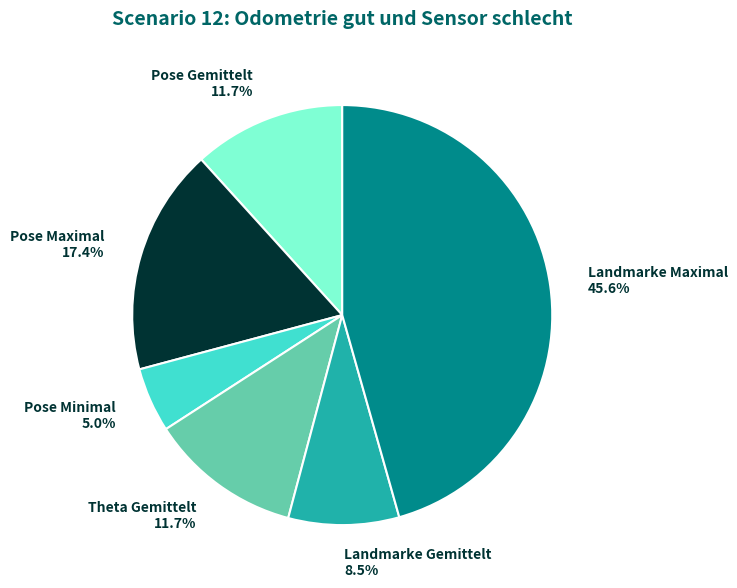

How many segments does this pie chart have?

6